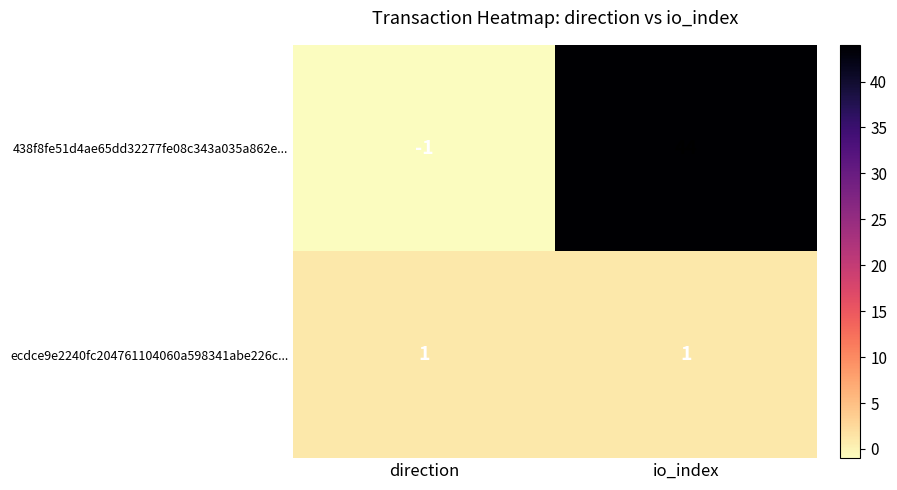

Count the number of data series in this chart.

2